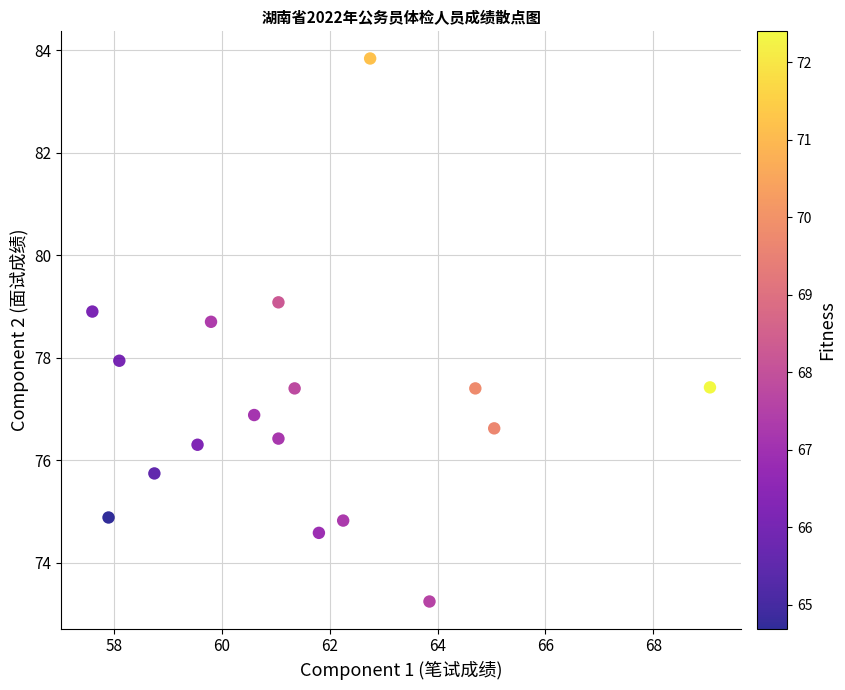

What is the range of X values (max minus min)?

11.4